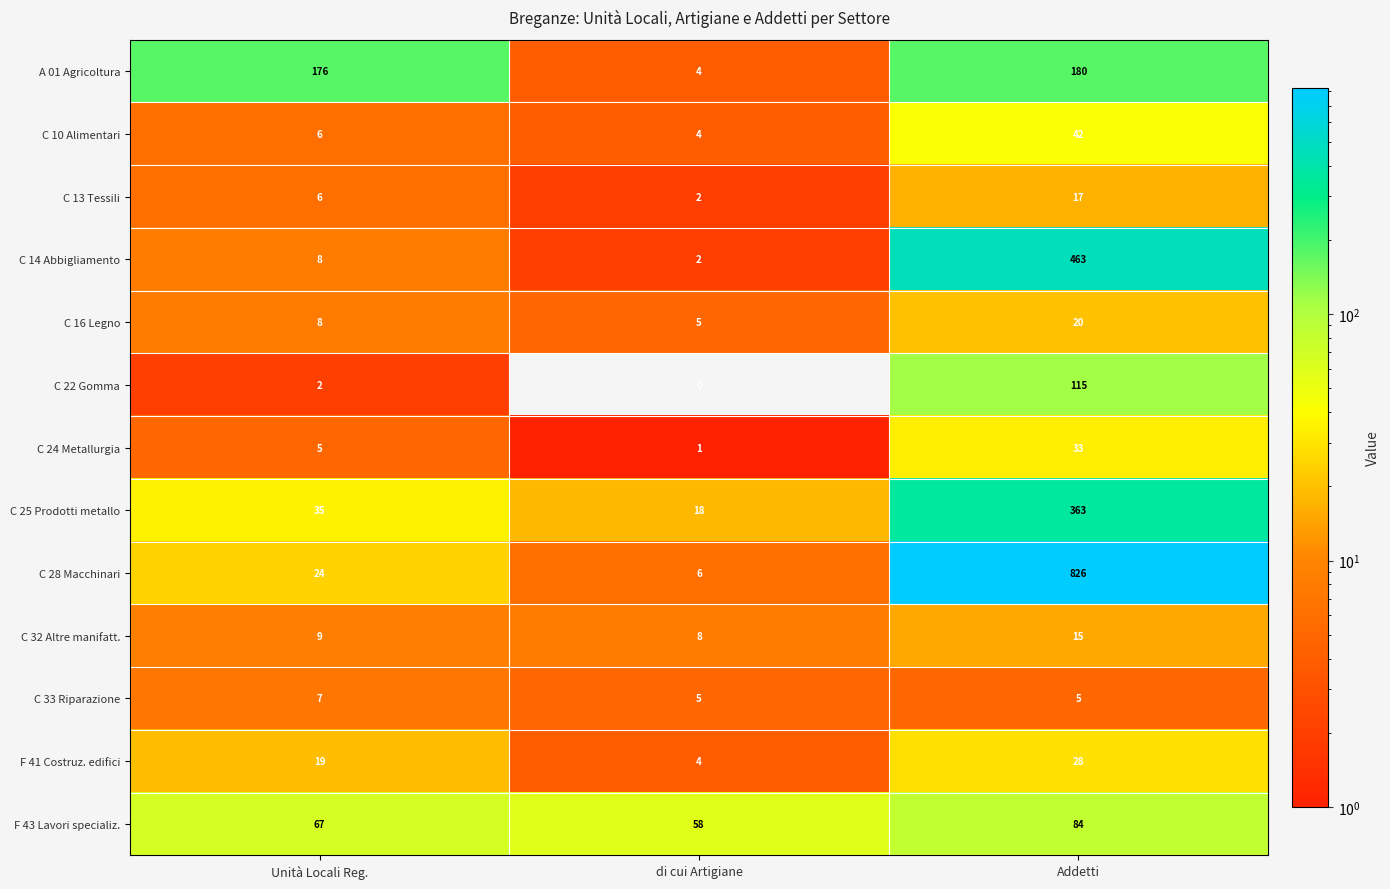

Between Unità Locali Reg. and di cui Artigiane, which series saw the biggest shift?

A 01 Agricoltura